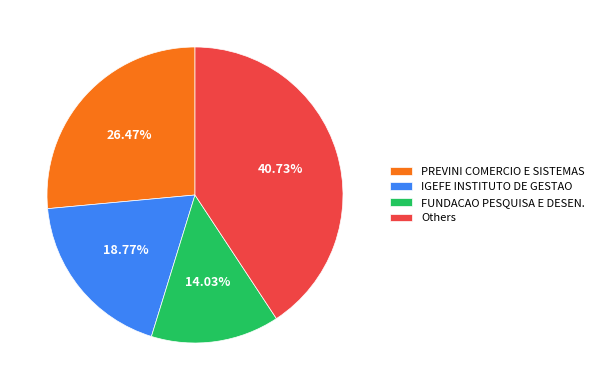

Does any single category account for the majority?

No